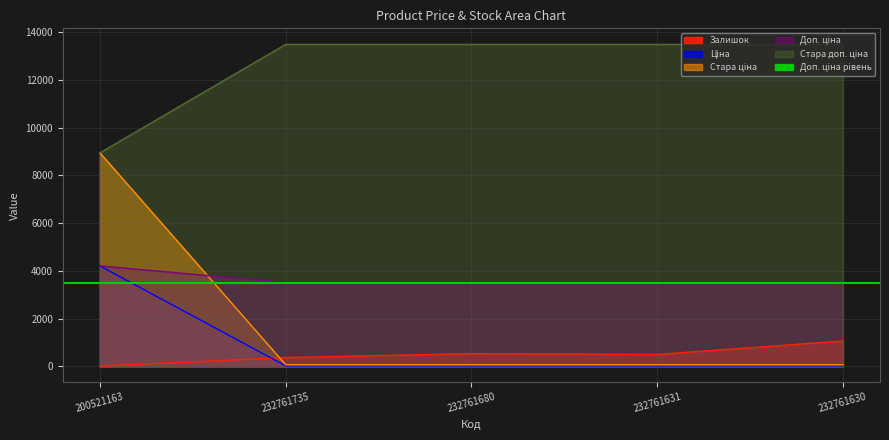

Read the Стара ціна value at 232761631.

15.6